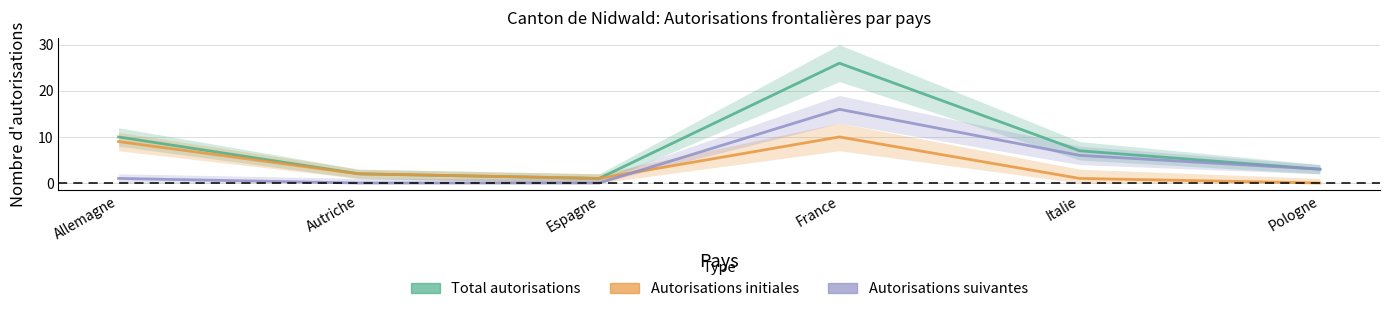

Rank the series by their maximum value, from lowest to highest.

Autorisations initiales, Autorisations suivantes, Total autorisations